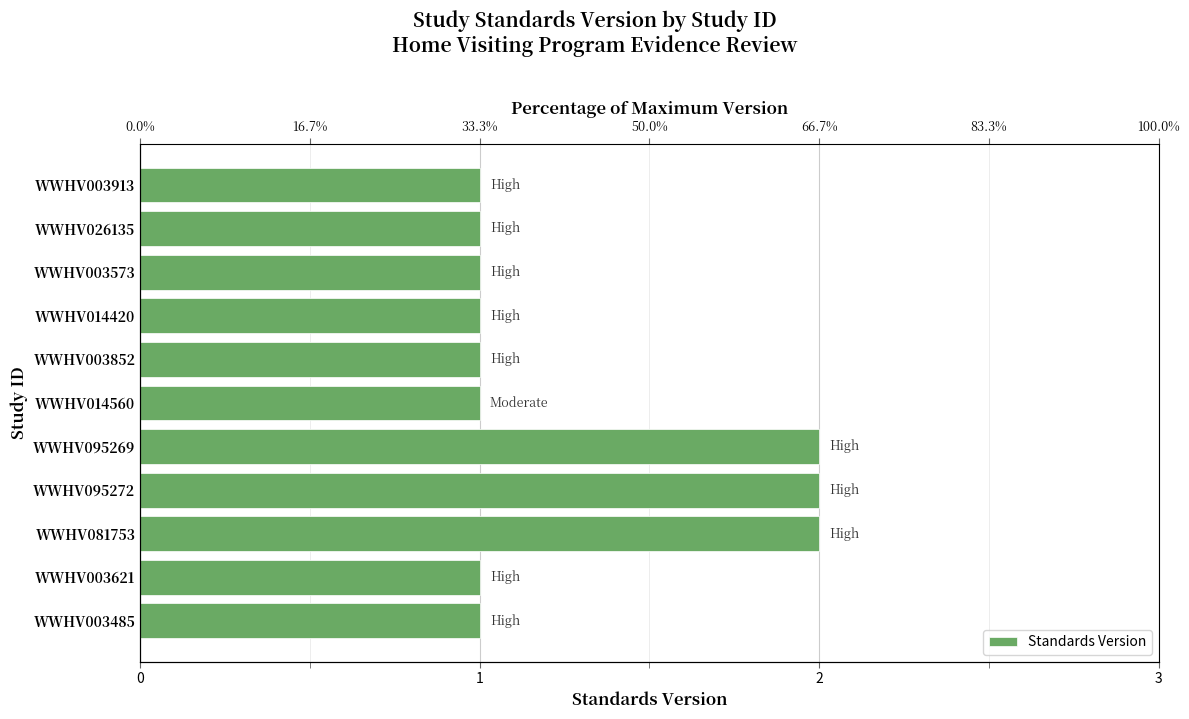

What is the ratio of the value at WWHV026135 to the value at WWHV003573?

1.0